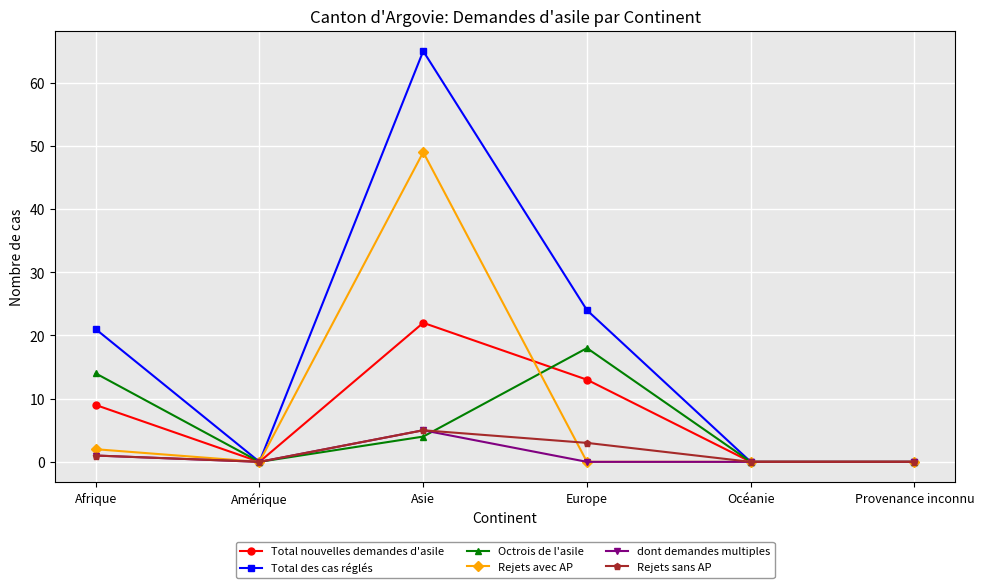

Count the number of data series in this chart.

6